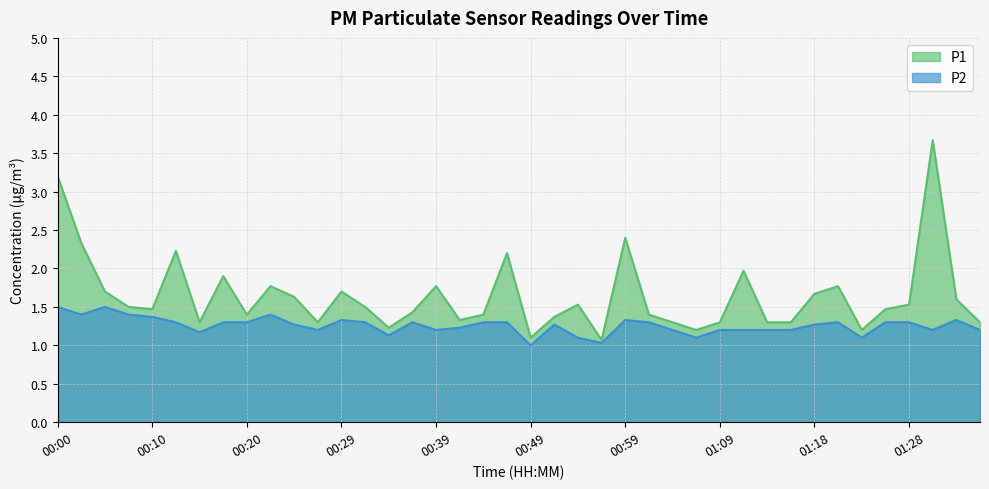

What is the difference between the maximum and minimum values in the P1 series?

2.6